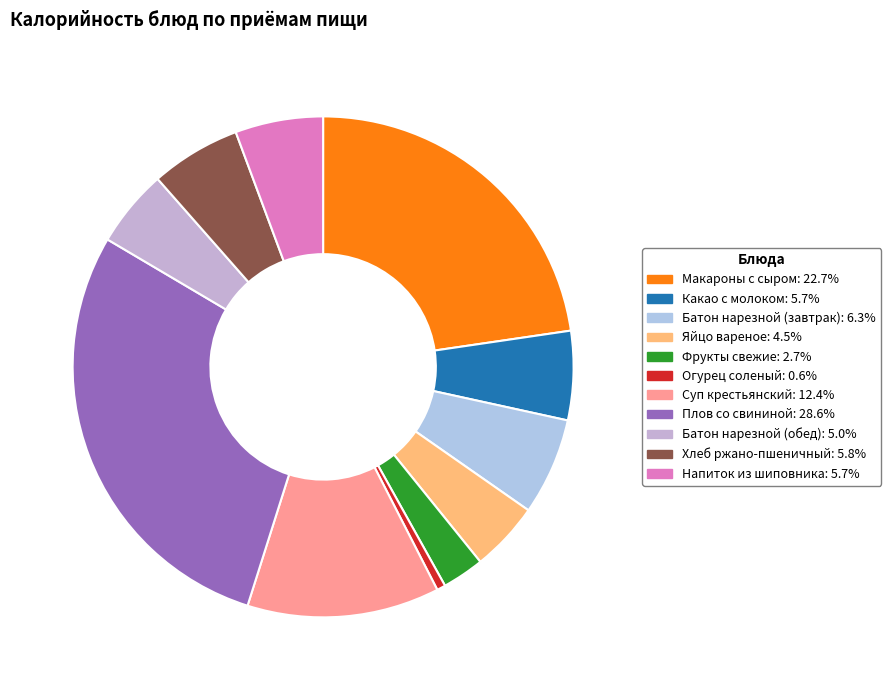

Is there a majority slice in this chart?

No